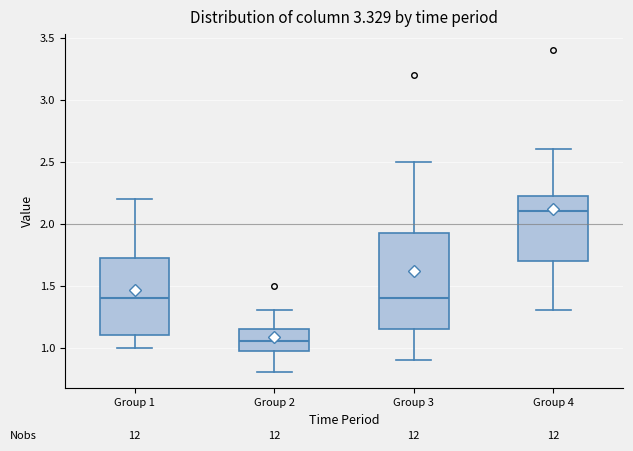

Reading left to right, transcribe this box plot: for each box, give where its median line is, the range the box spans, and where its two whiskers end, as read against the y-axis. The values are not printed on the chart, so give them approximately, as read against the axis.

Group 1: median 1.40, box 1.10 to 1.75, whiskers 1.00 to 2.20
Group 2: median 1.05, box 1.00 to 1.15, whiskers 0.80 to 1.30
Group 3: median 1.40, box 1.15 to 1.95, whiskers 0.90 to 2.50
Group 4: median 2.10, box 1.70 to 2.25, whiskers 1.30 to 2.60